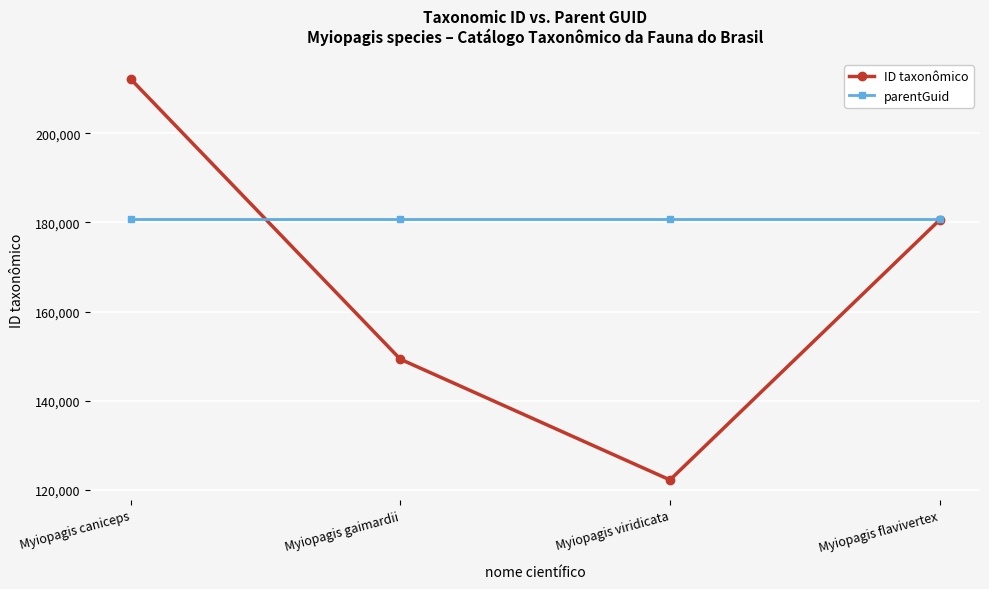

Reading left to right, what are all the values shown in this chart?

ID taxonômico: Myiopagis caniceps=212177	Myiopagis gaimardii=149289	Myiopagis viridicata=122190	Myiopagis flavivertex=180543
parentGuid: Myiopagis caniceps=180707	Myiopagis gaimardii=180707	Myiopagis viridicata=180707	Myiopagis flavivertex=180707